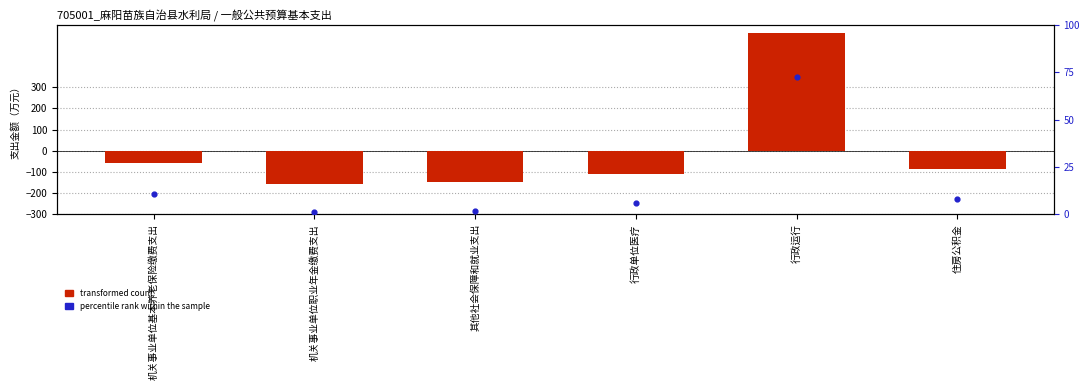

What are all the series names shown in the legend?

transformed count, percentile rank within the sample